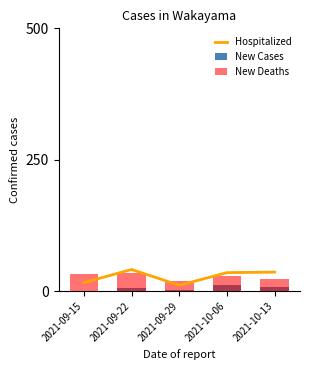

Where does the New Deaths series first go above 28?

2021-09-15